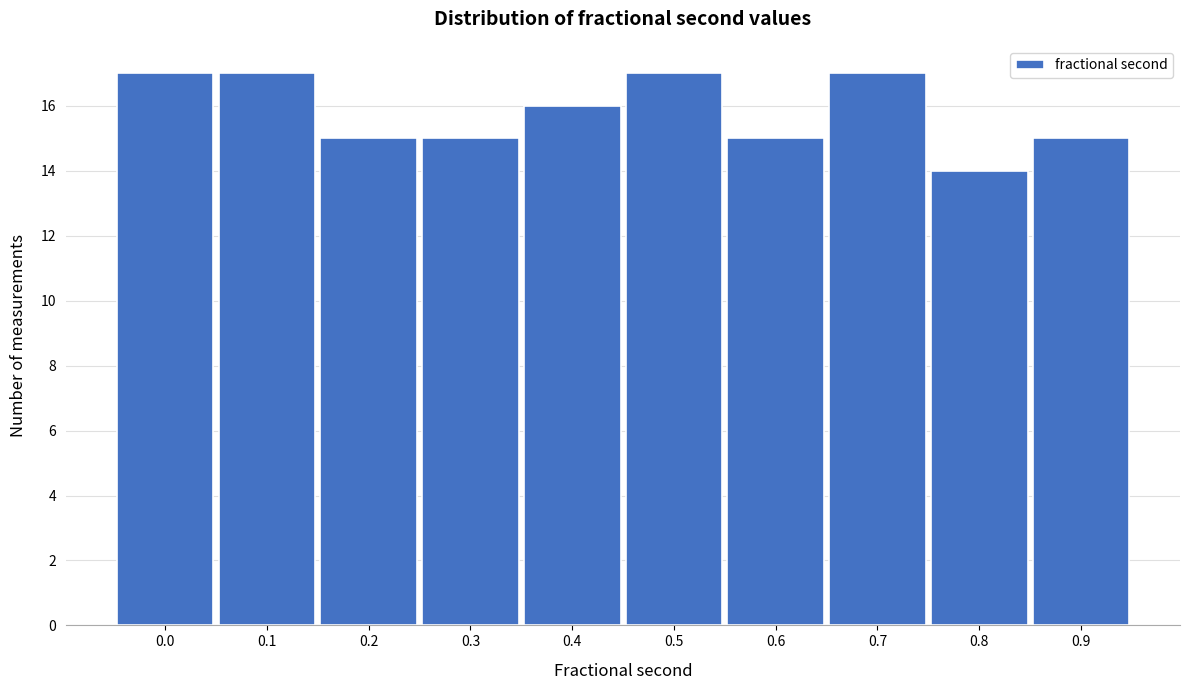

Reading left to right, list all the values displayed in this chart.

17	17	15	15	16	17	15	17	14	15